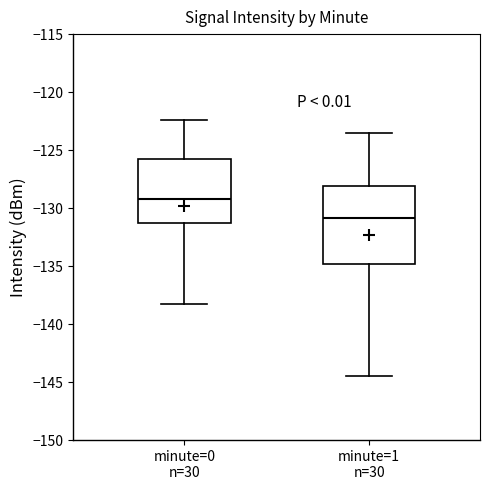

Reading left to right, read every box against the y-axis: the position of its median line, the range the box covers, and the ends of its whiskers. The values are not printed on the chart, so give them approximately, as read against the axis.

minute=0 n=30: median -129.0, box -131.5 to -126.0, whiskers -138.5 to -122.5
minute=1 n=30: median -131.0, box -135.0 to -128.0, whiskers -144.5 to -123.5